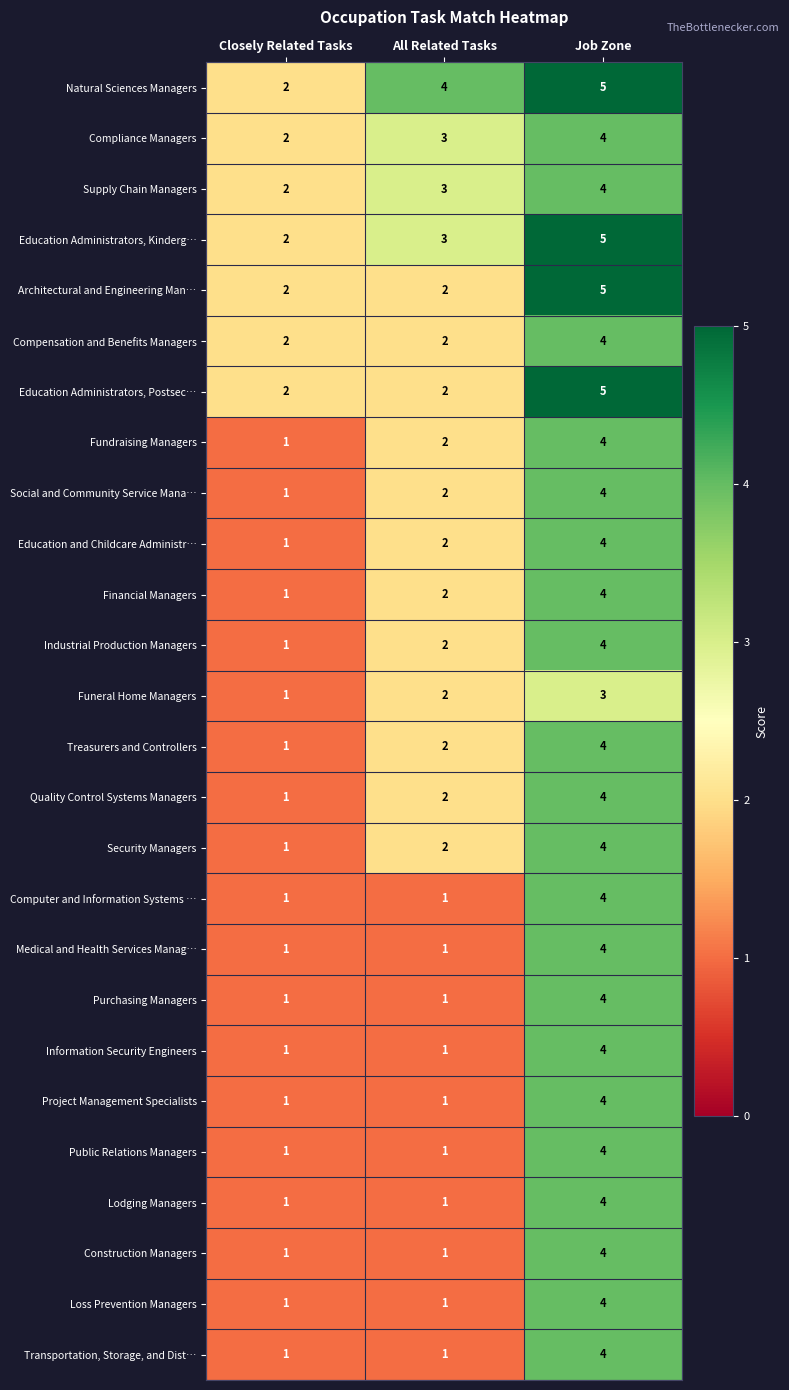

The Education Administrators, Postsec… series shows 5 at Job Zone. True or false?

True